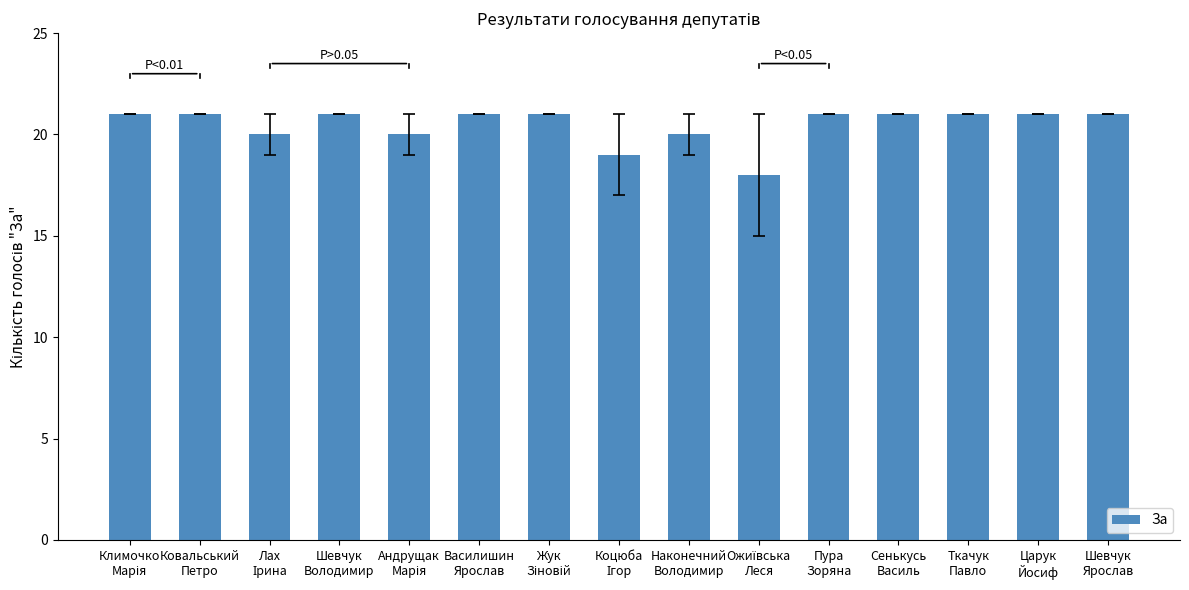

How many series are shown in this chart?

1